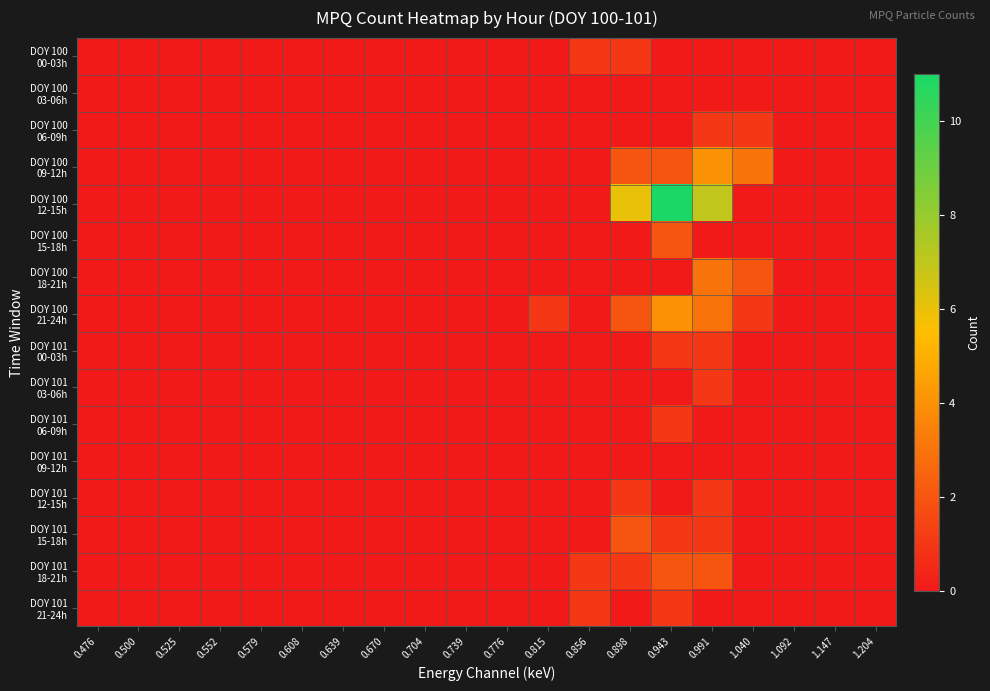

Which series has the largest total across all categories?

DOY 100 12-15h